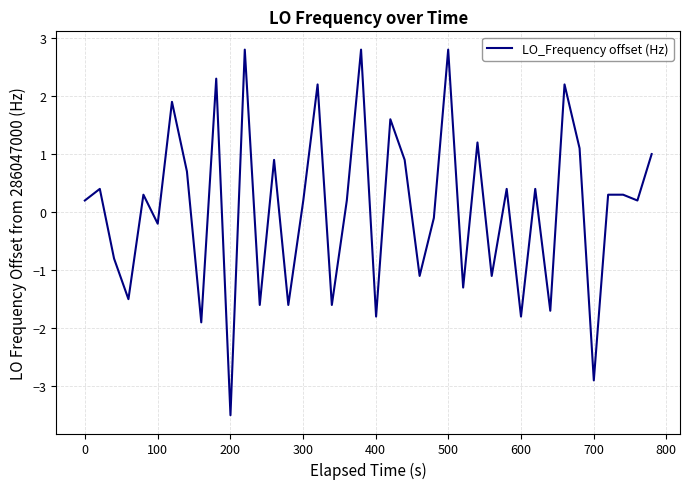

What is the maximum value shown in the chart?

2.8